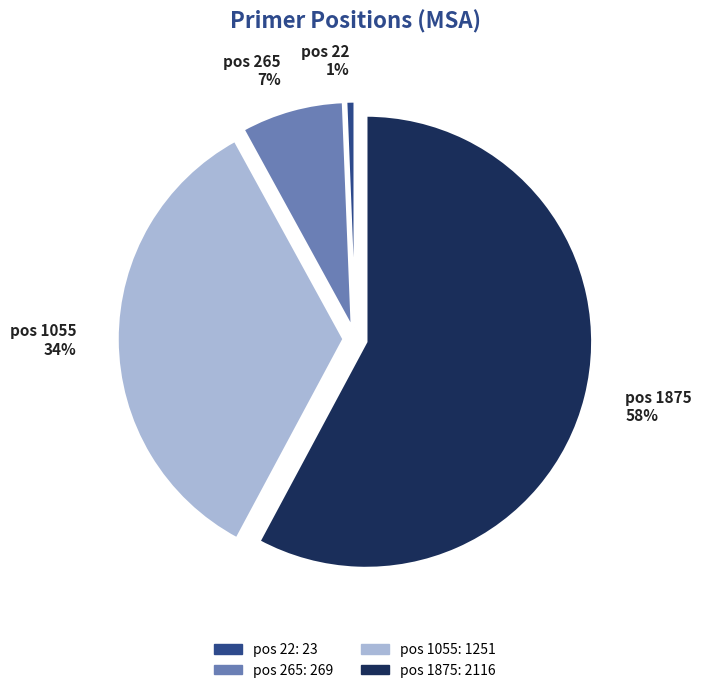

True or false: pos 265 accounts for 7% of the total.

True